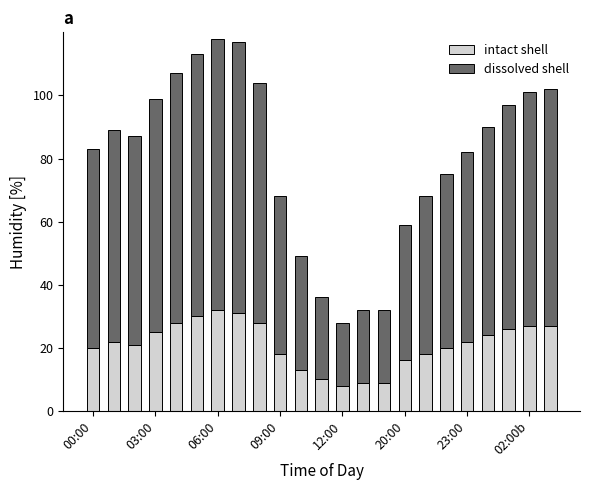

What is the average value of the intact shell series?

21